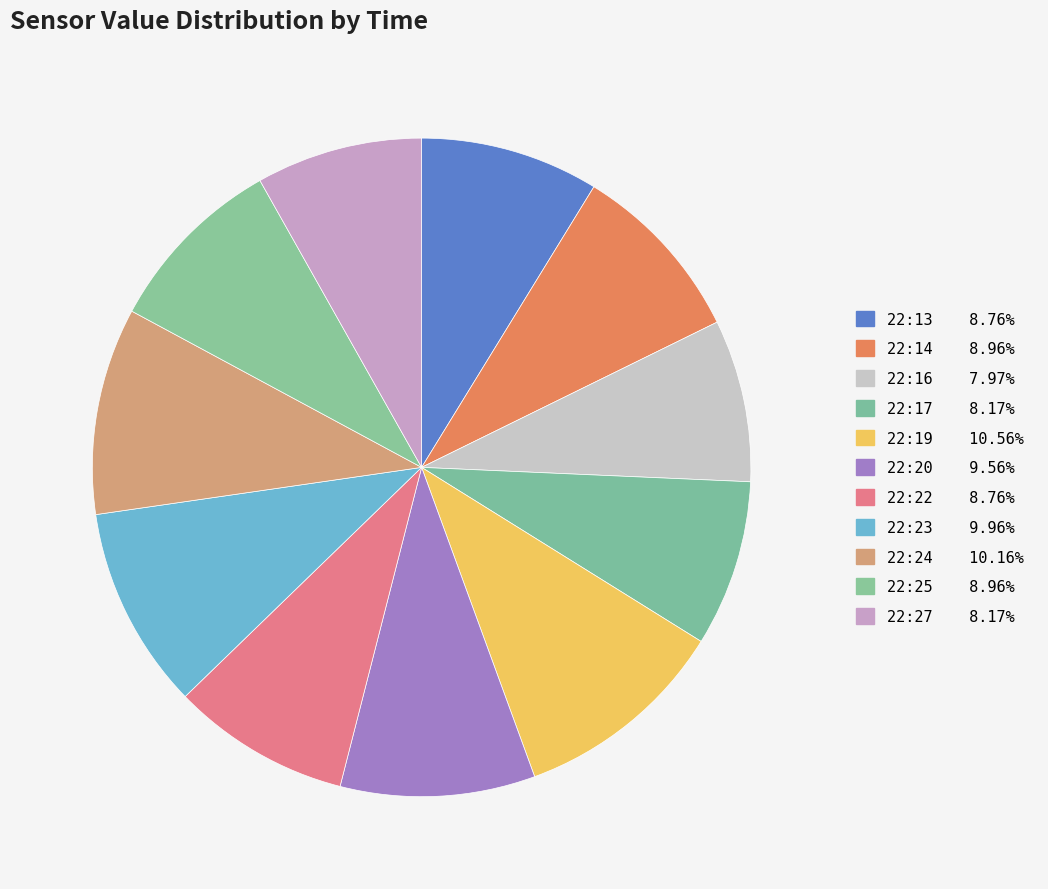

How many segments does this pie chart have?

11